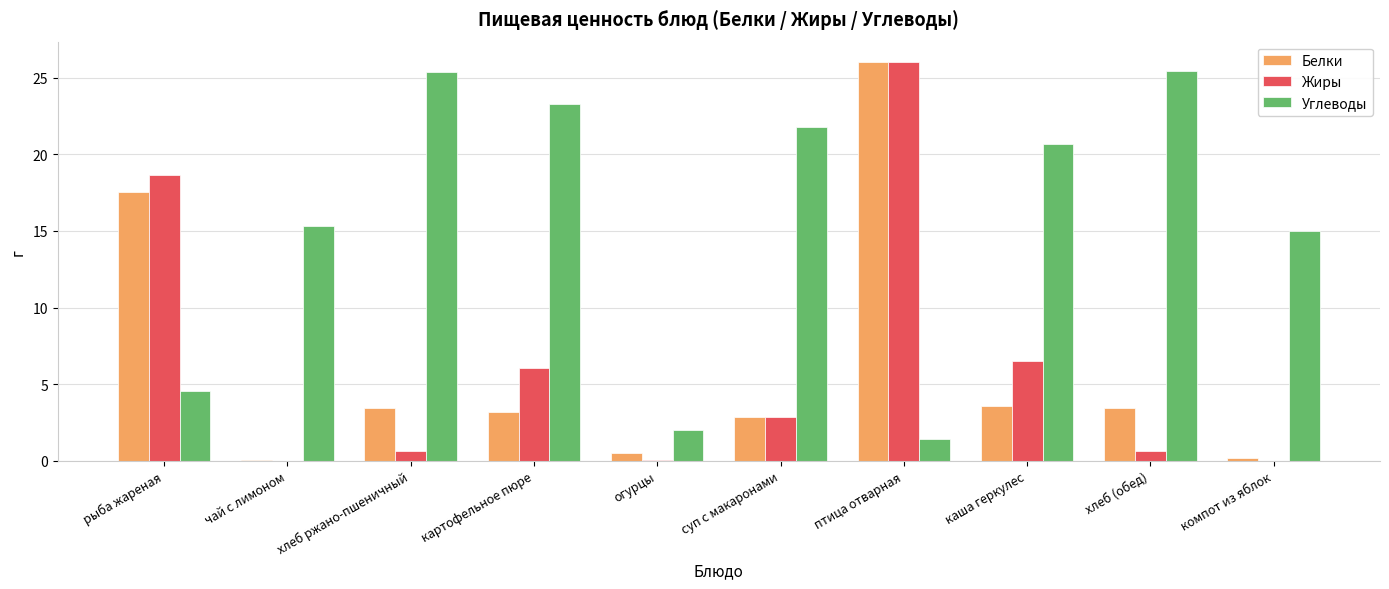

Is it true that Жиры equals 0.0 at компот из яблок?

True